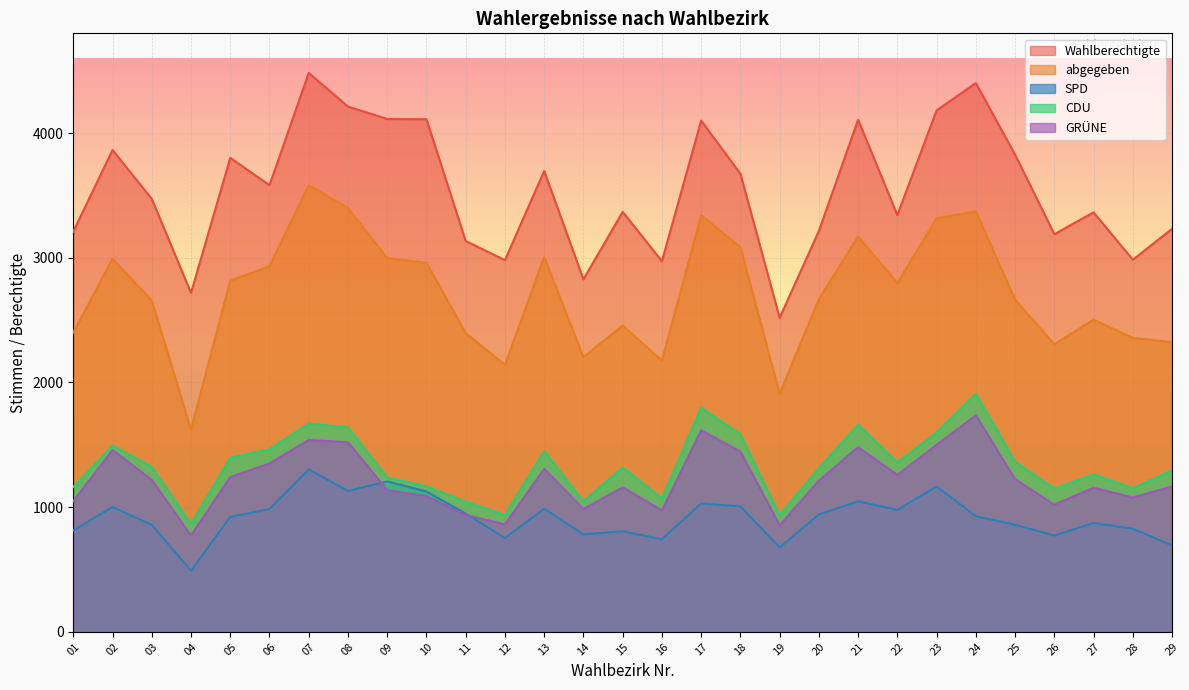

Does the chart display data point markers on the line(s)?

No